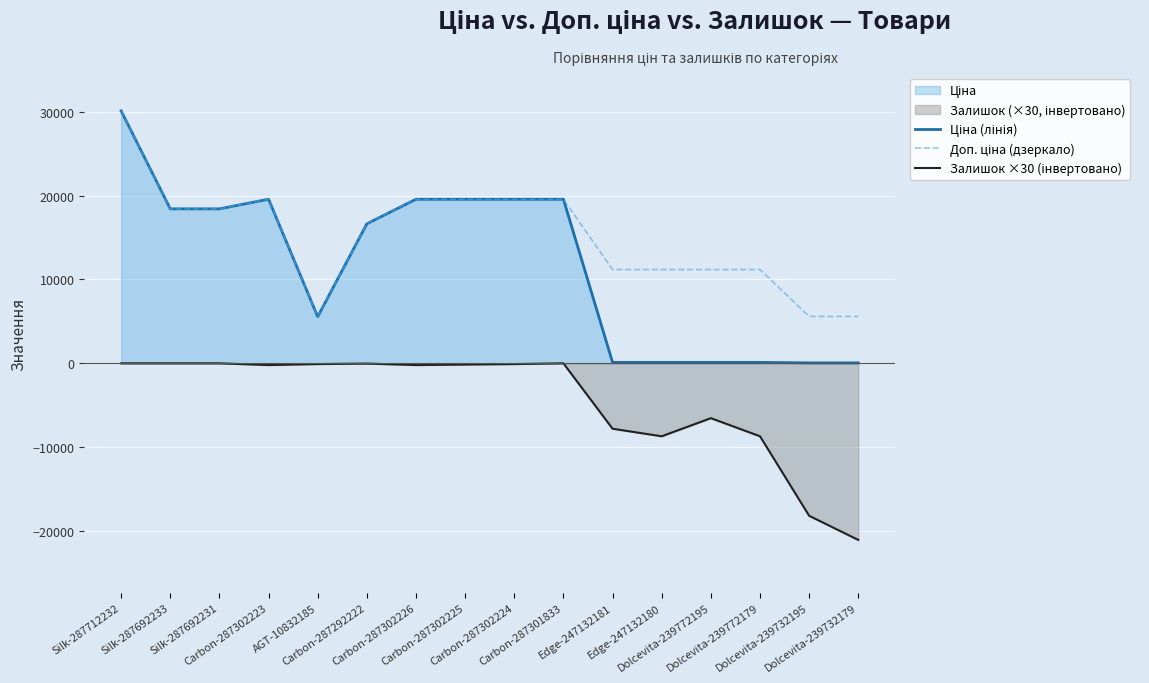

What position from the right is Carbon-287302224?

8